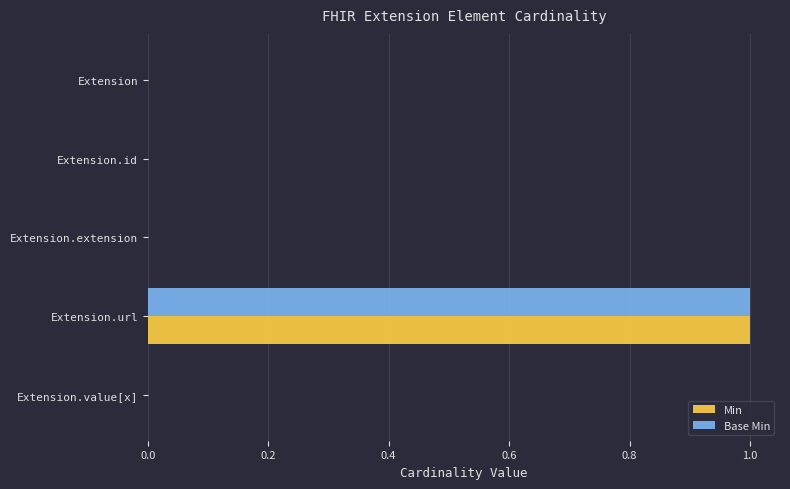

At which category is the sum across all series the highest?

Extension.url